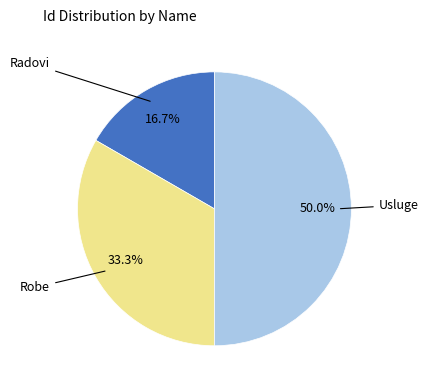

How many slices are in this pie chart?

3